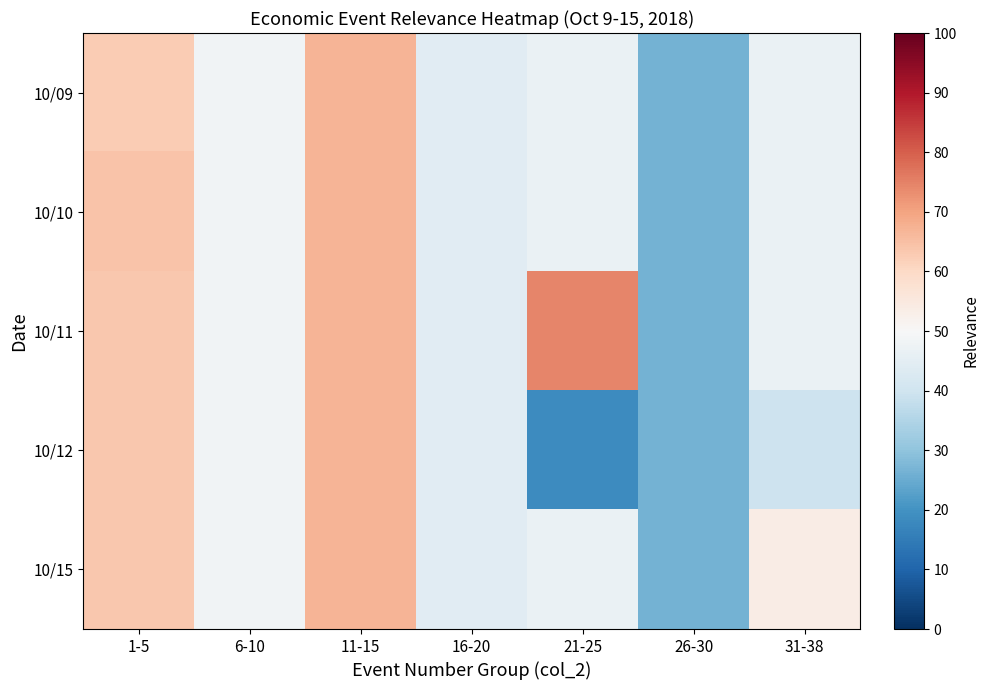

Count the number of categories in the chart.

7